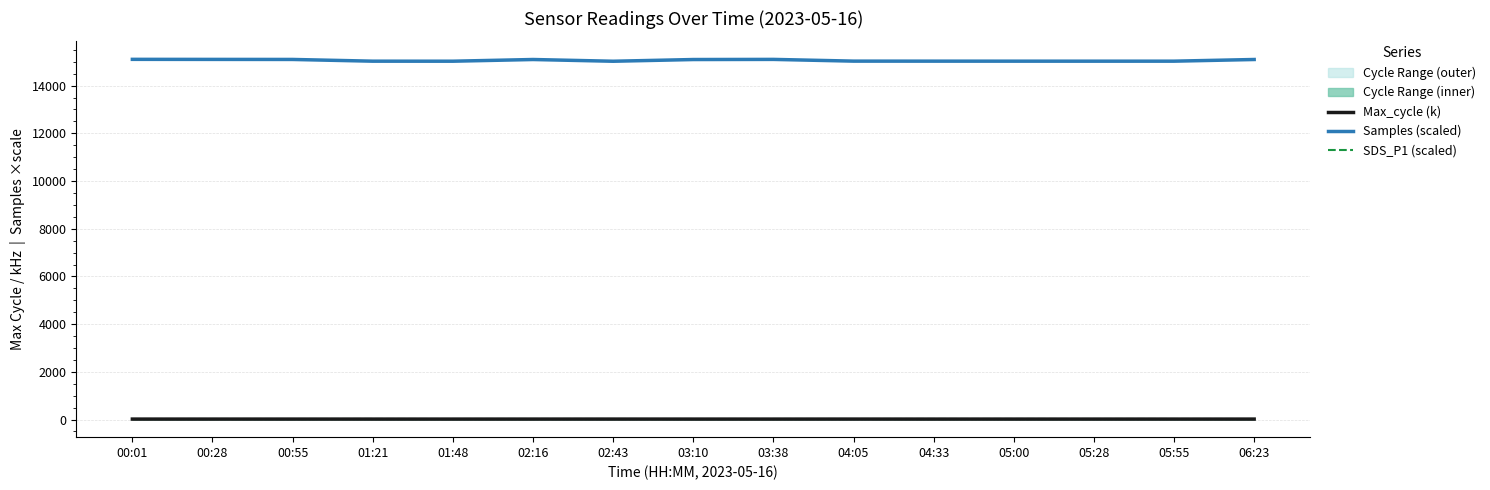

Reading left to right, list all the values displayed in this chart.

Max_cycle (k): 20.0	20.0	20.1	20.0	20.1	20.1	20.5	20.0	20.1	20.6	20.0	20.1	20.1	20.1	20.0
Samples (scaled): 15100.0	15097.5	15095.6	15023.1	15022.1	15093.1	15020.4	15092.2	15097.7	15025.3	15024.4	15023.7	15023.2	15023.5	15093.5
SDS_P1 (scaled): 22.6	23.1	22.6	23.8	22.8	23.4	22.8	22.8	23.2	22.7	23.9	23.9	23.2	23.6	22.6